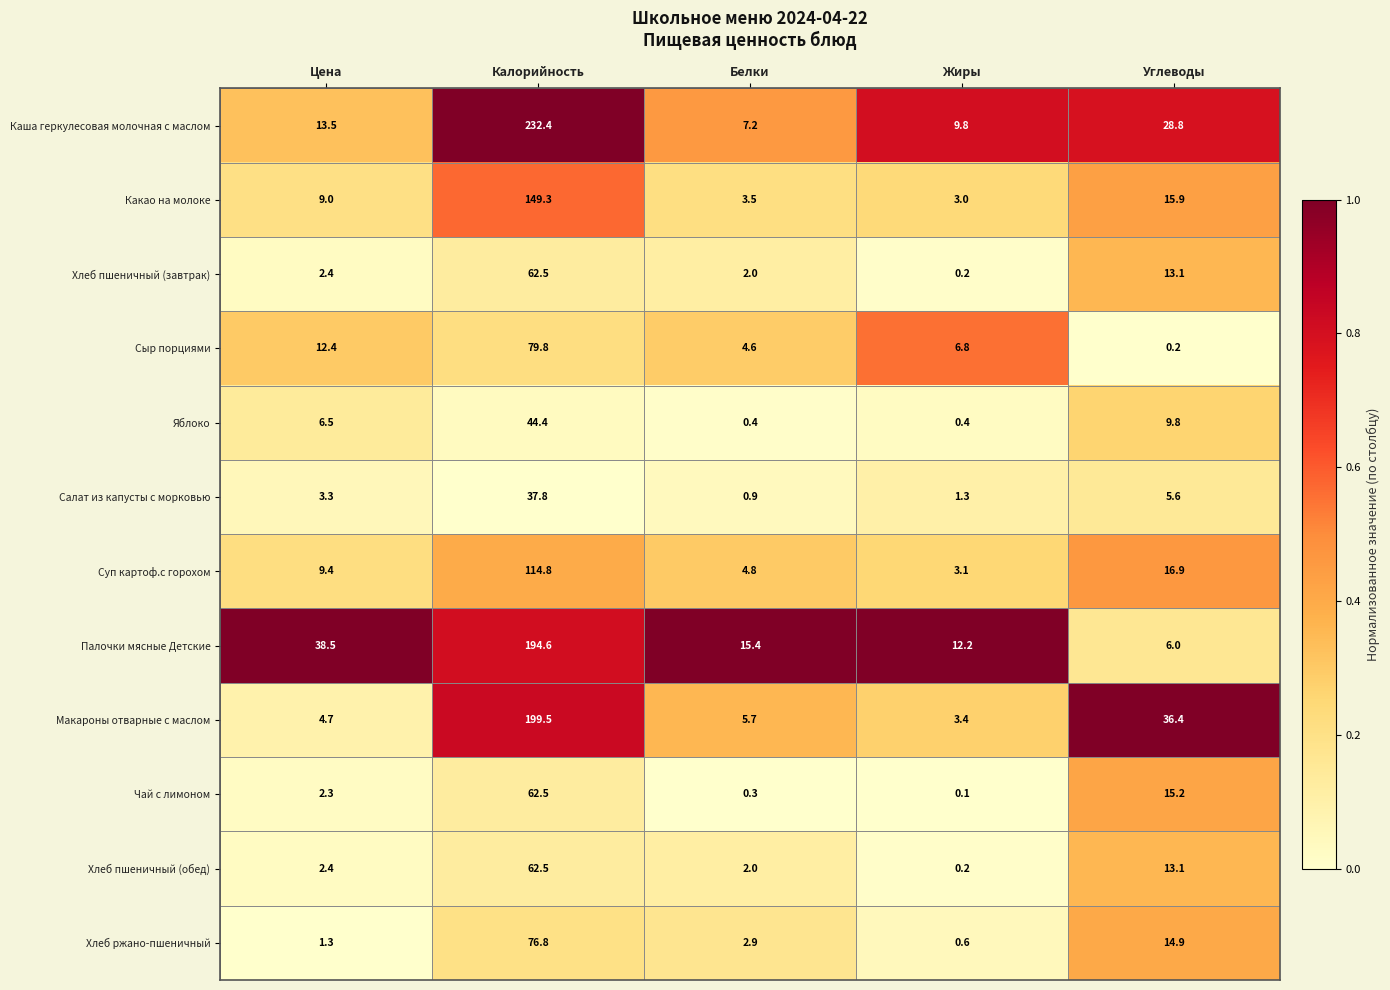

Rank the categories by Сыр порциями value from highest to lowest.

Калорийность, Цена, Жиры, Белки, Углеводы